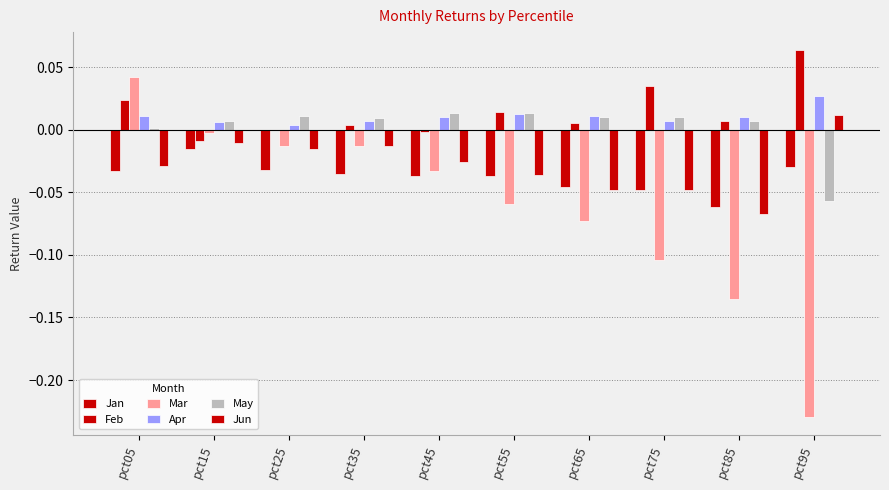

True or false: Mar has a value of -0.1 at pct55.

False